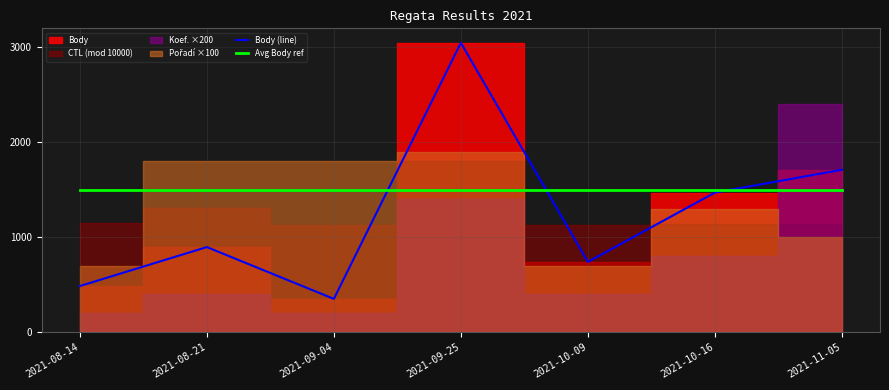

What is the value of the Avg Body ref point at the 3rd from the left?

1500